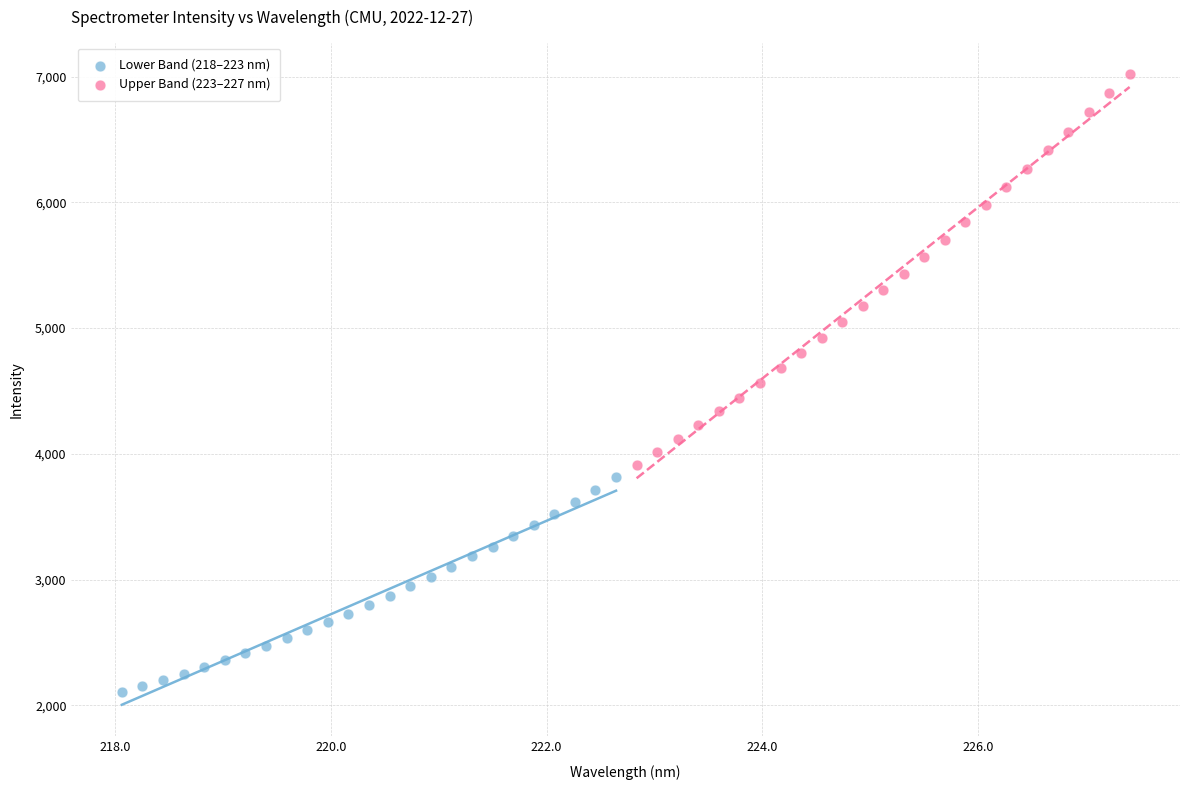

Which series has the widest spread of Y values?

Upper Band (223–227 nm)